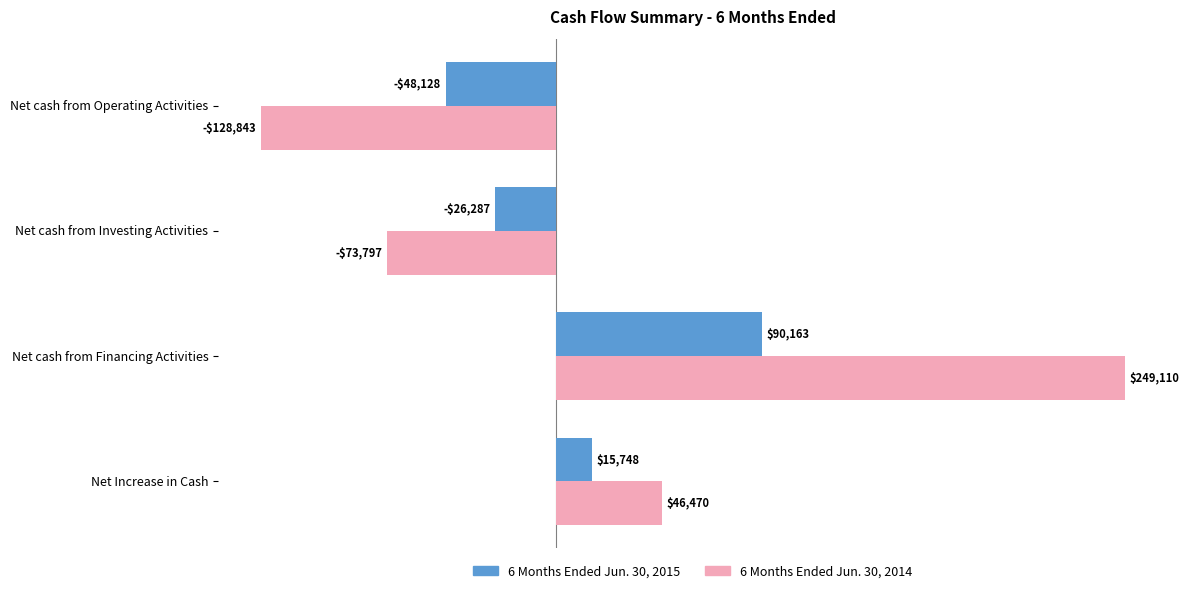

Which category has the lowest value in the 6 Months Ended Jun. 30, 2015 series?

Net cash from Operating Activities